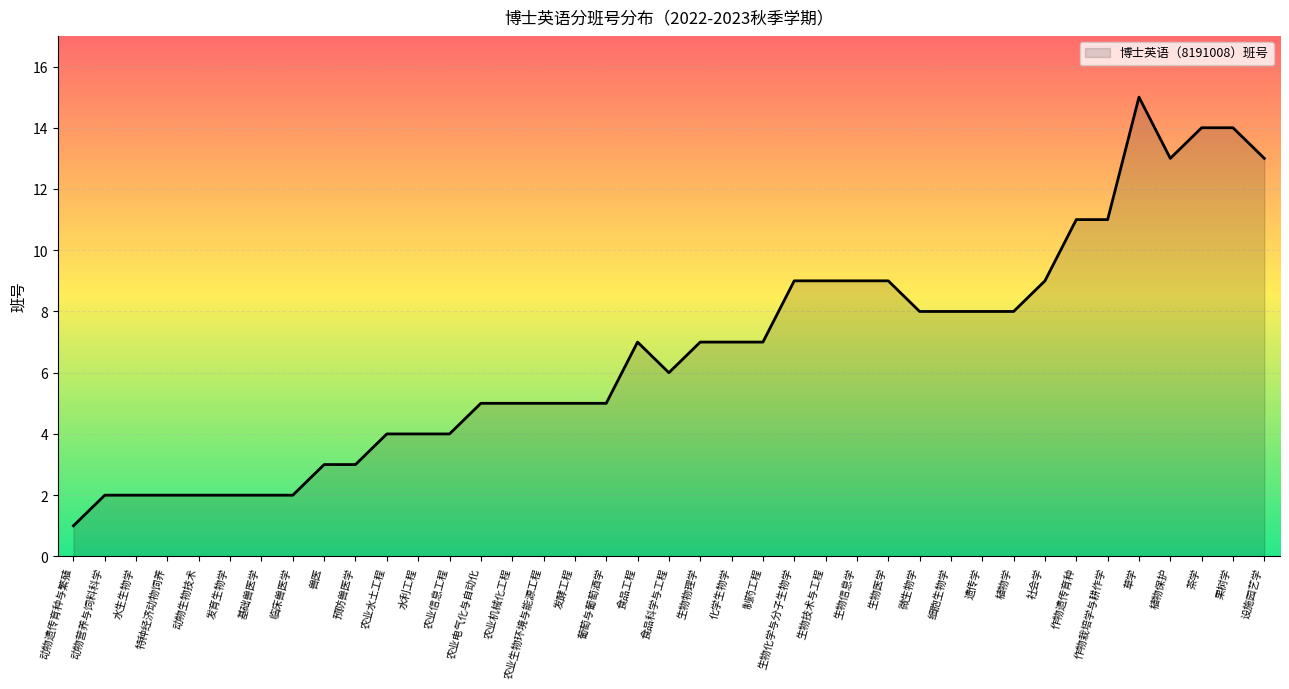

Reading left to right, list all the values displayed in this chart.

动物遗传育种与繁殖=1	动物营养与饲料科学=2	水生生物学=2	特种经济动物饲养=2	动物生物技术=2	发育生物学=2	基础兽医学=2	临床兽医学=2	兽医=3	预防兽医学=3	农业水土工程=4	水利工程=4	农业信息工程=4	农业电气化与自动化=5	农业机械化工程=5	农业生物环境与能源工程=5	发酵工程=5	葡萄与葡萄酒学=5	食品工程=7	食品科学与工程=6	生物物理学=7	化学生物学=7	制药工程=7	生物化学与分子生物学=9	生物技术与工程=9	生物信息学=9	生物医学=9	微生物学=8	细胞生物学=8	遗传学=8	植物学=8	社会学=9	作物遗传育种=11	作物栽培学与耕作学=11	草学=15	植物保护=13	茶学=14	果树学=14	设施园艺学=13